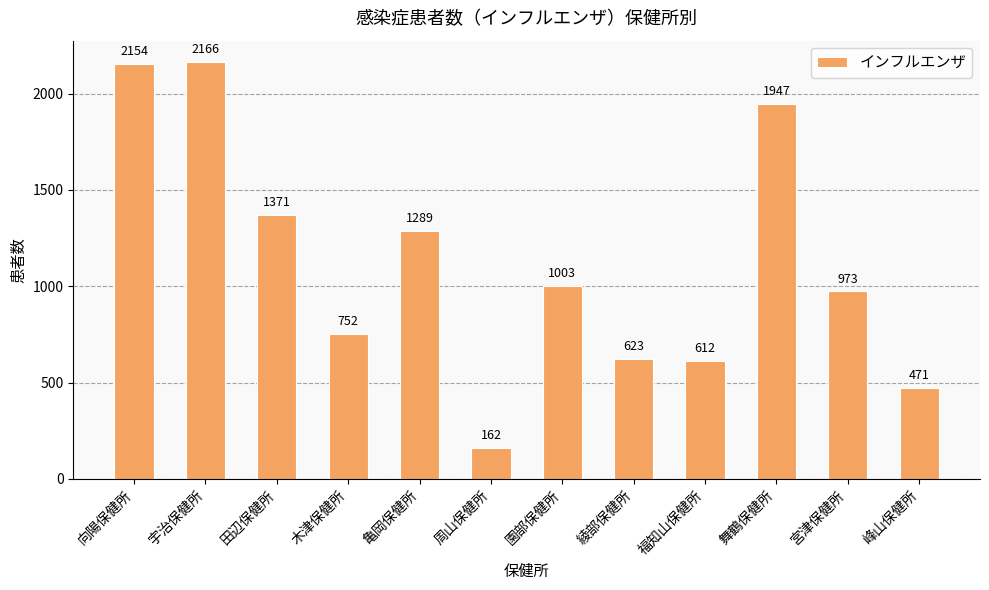

At which label does the data first exceed 1003?

向陽保健所